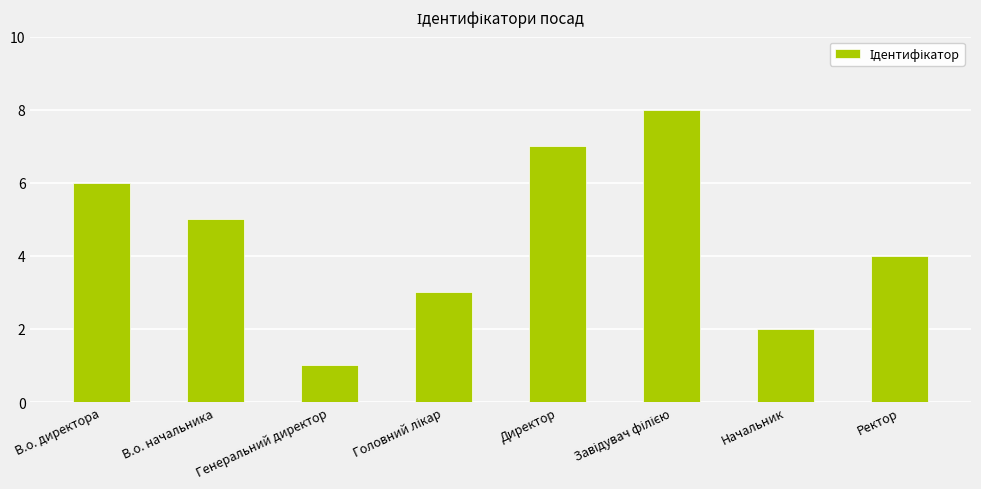

What is the sum of all values?

36